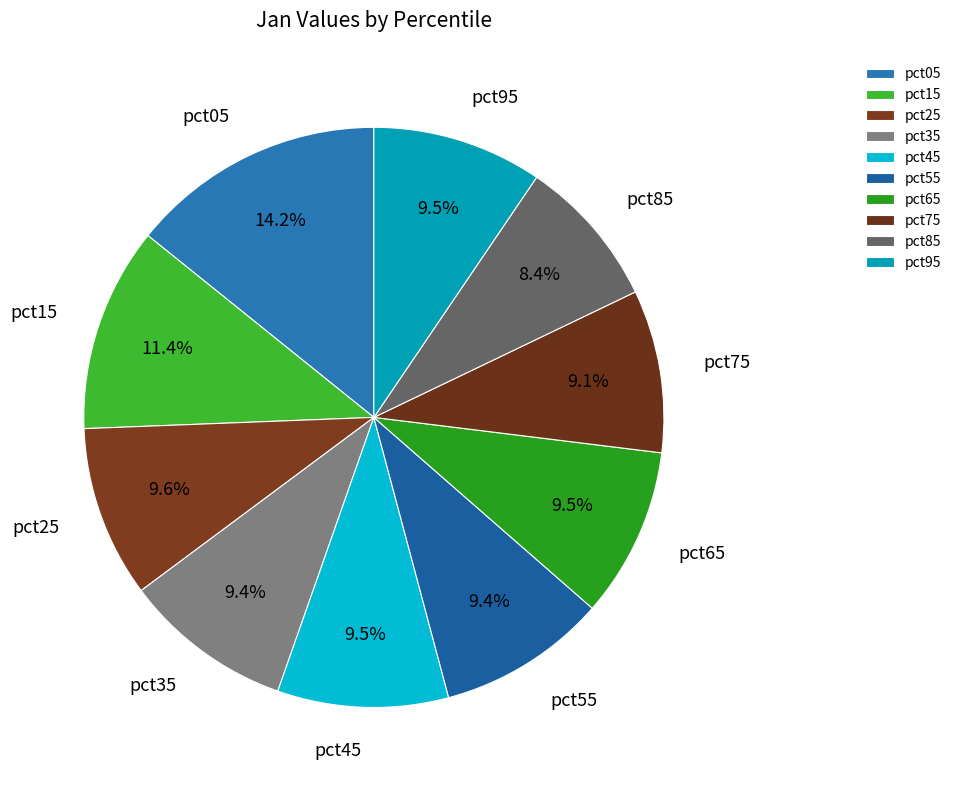

To the nearest percent, what percentage of the pie is pct05?

14%